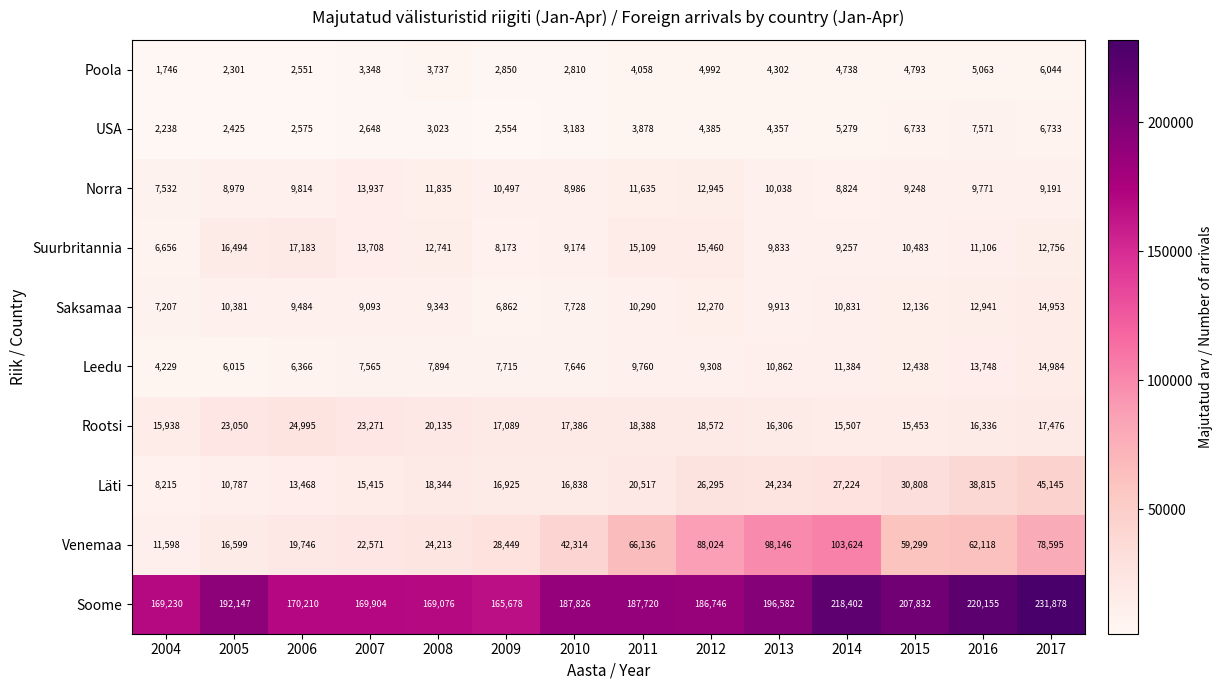

What is the difference between the second highest and second lowest values in the Saksamaa series?

5734